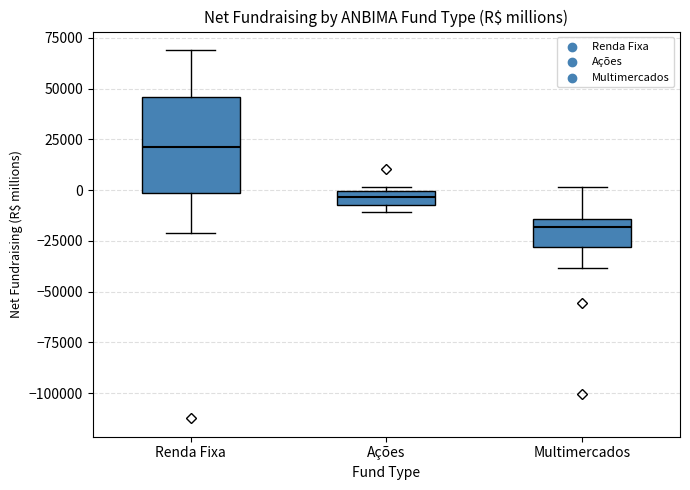

Which box's median line is the highest?

Renda Fixa